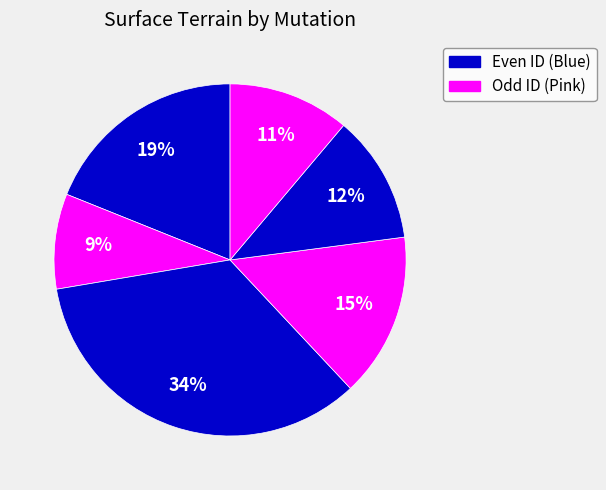

How many segments does this pie chart have?

6